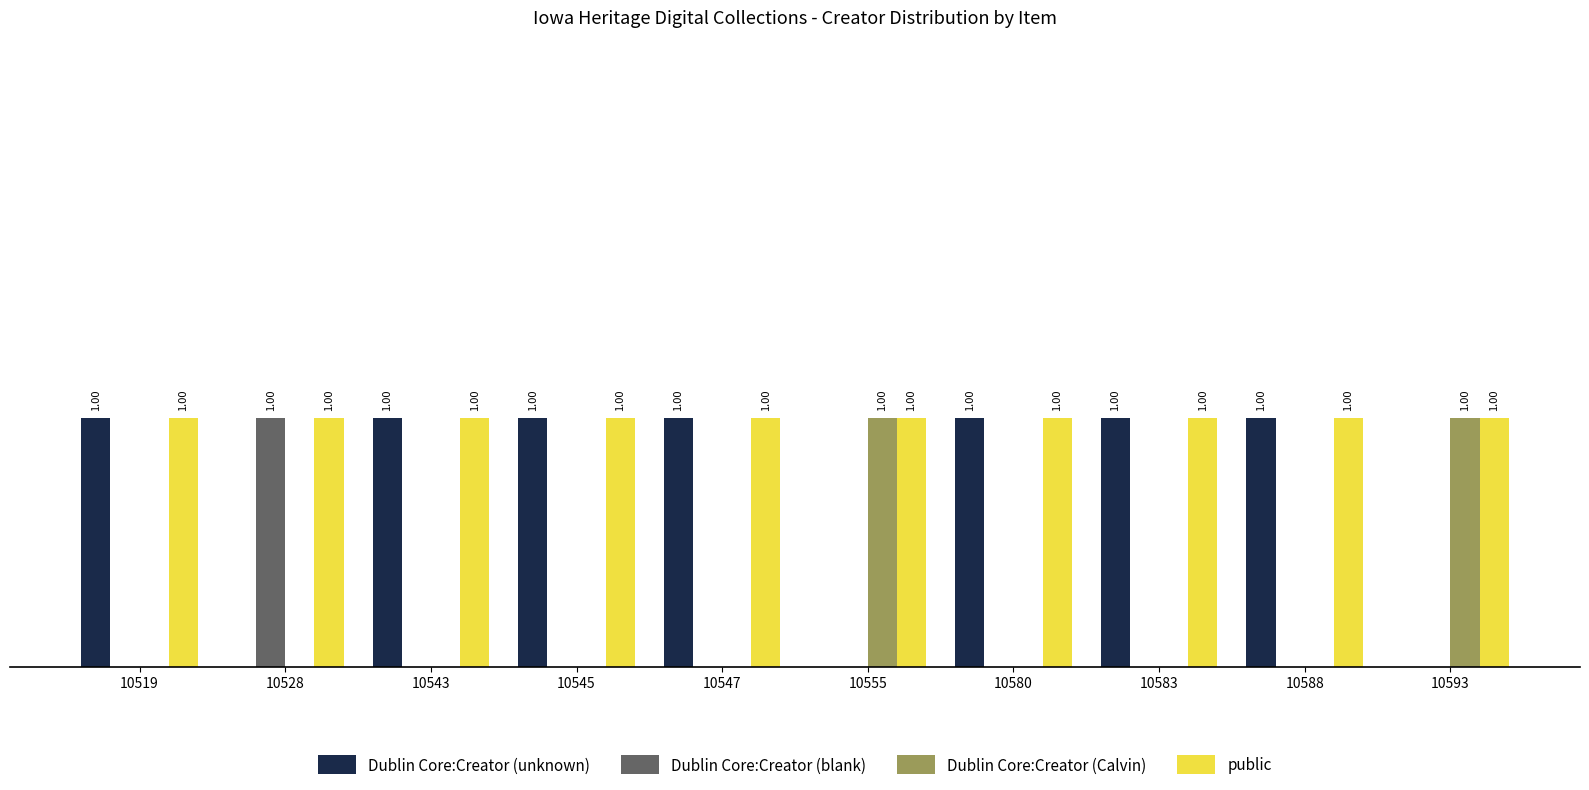

Which series has the largest total across all categories?

public